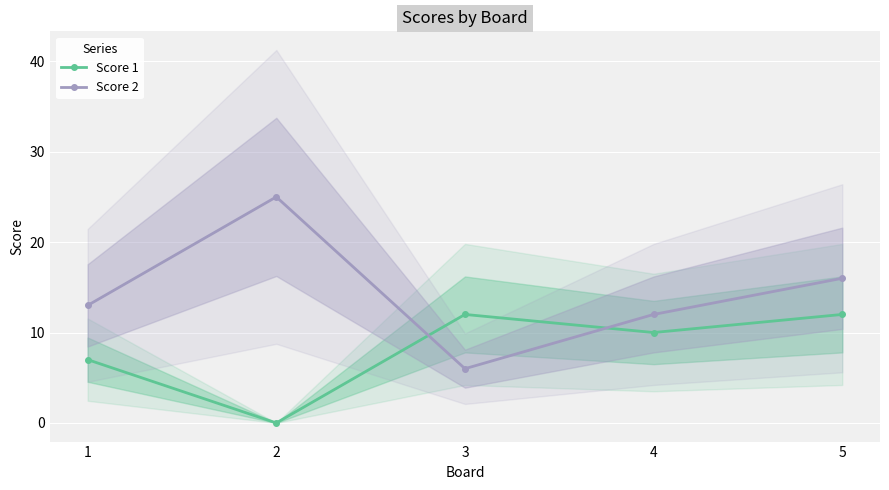

What is the average value of the Score 1 series?

8